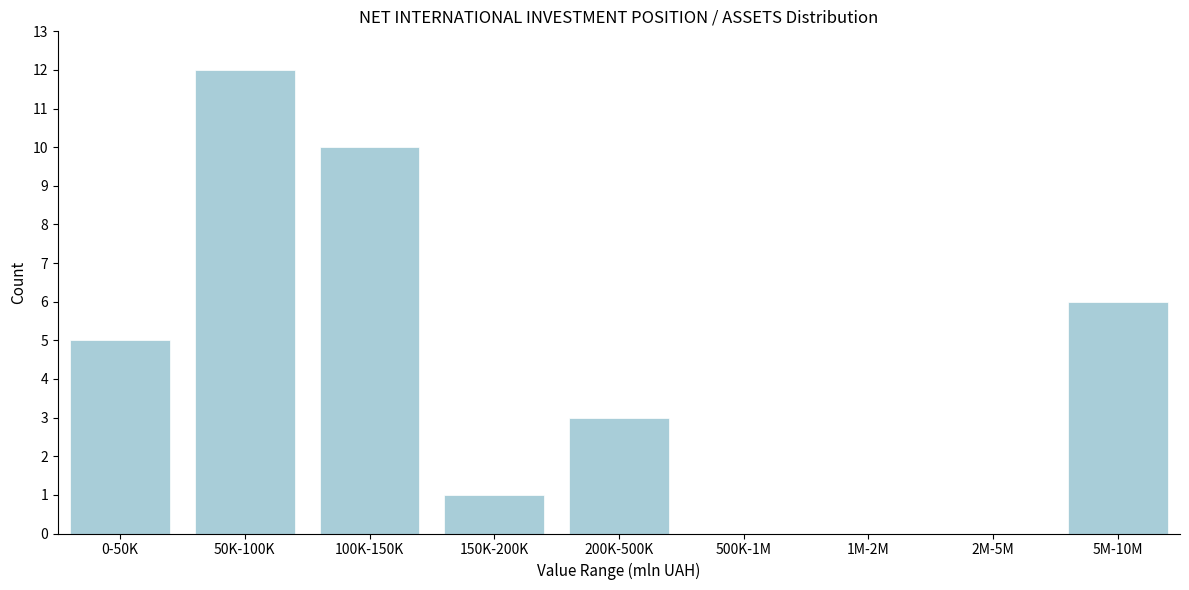

Reading right to left, extract all data points from this chart.

5M-10M=6	2M-5M=0	1M-2M=0	500K-1M=0	200K-500K=3	150K-200K=1	100K-150K=10	50K-100K=12	0-50K=5